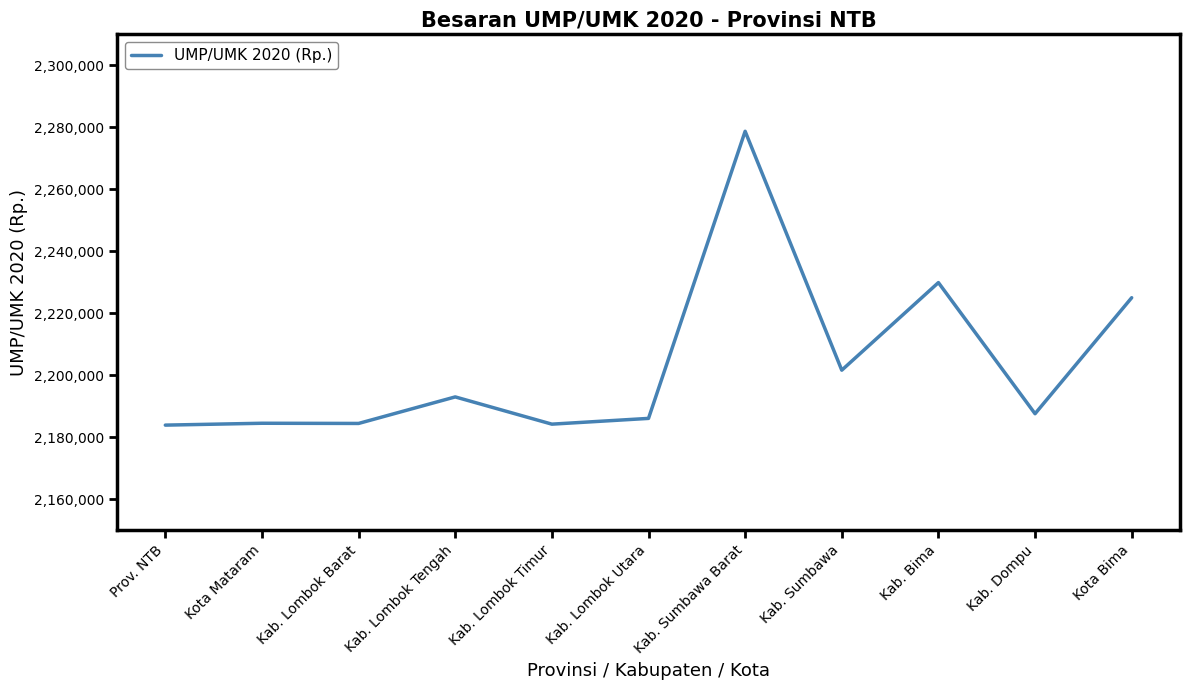

What is the maximum value shown in the chart?

2278710